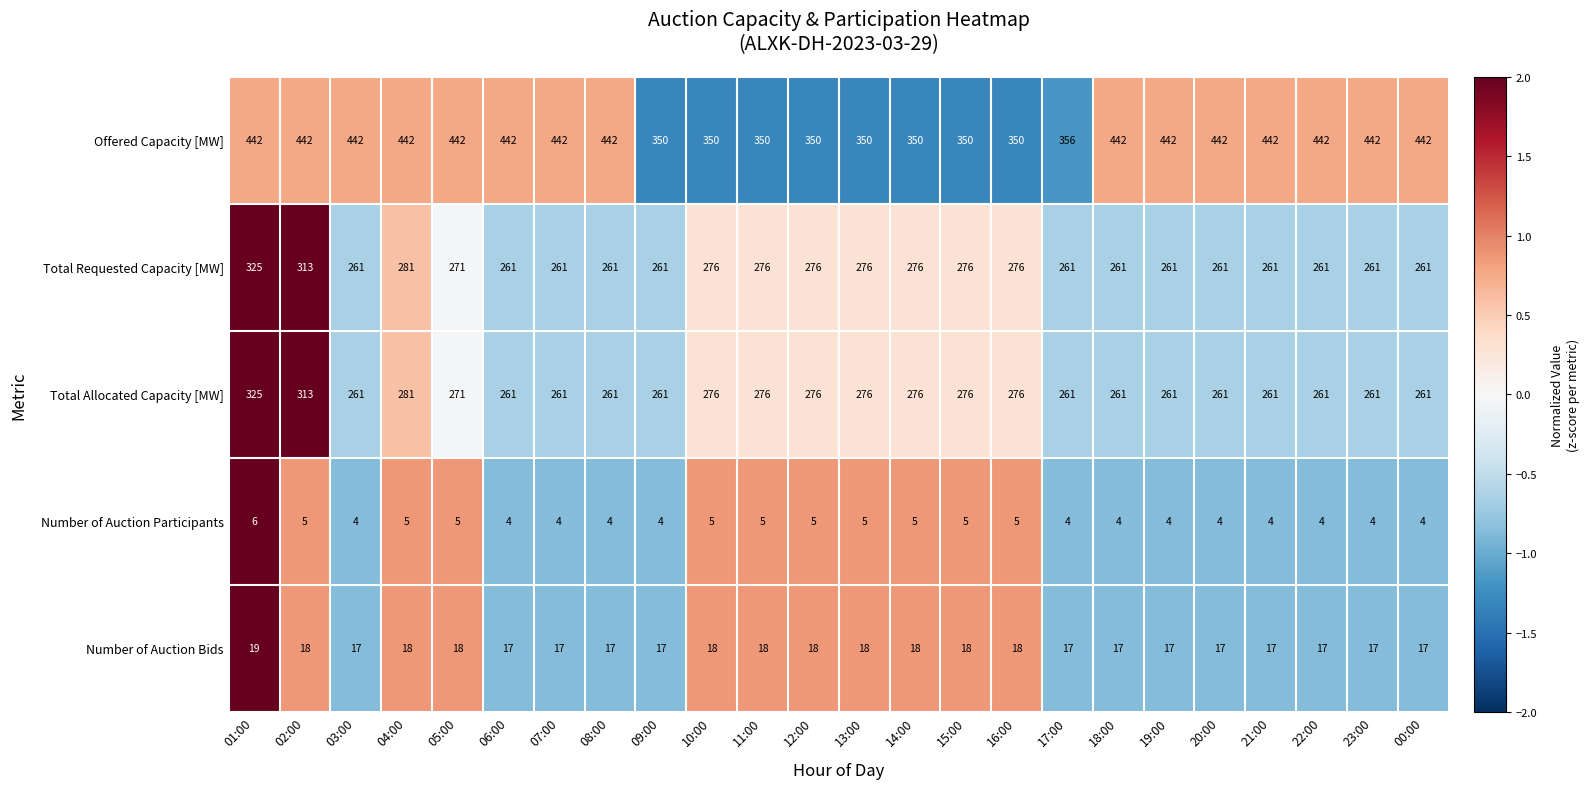

The value of Total Requested Capacity [MW] at 05:00 is 271. True or false?

True